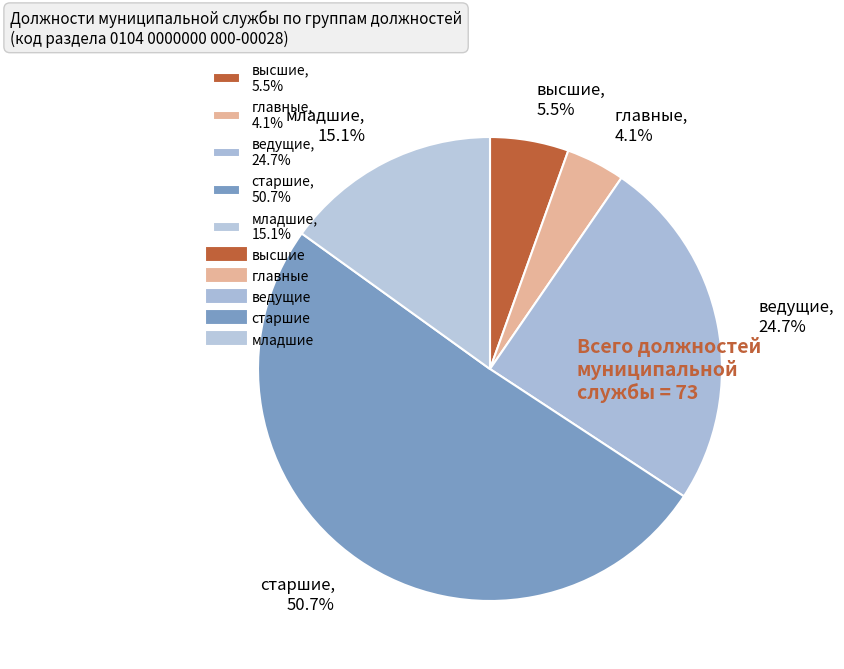

Combined, do ведущие and высшие account for over 50%?

No